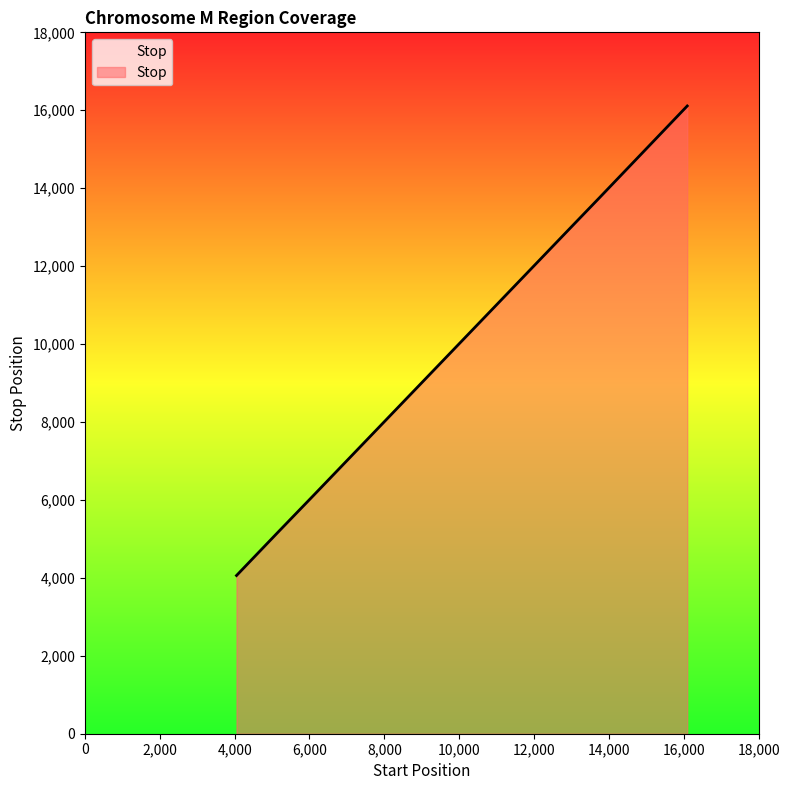

What is the greatest value displayed?

16110